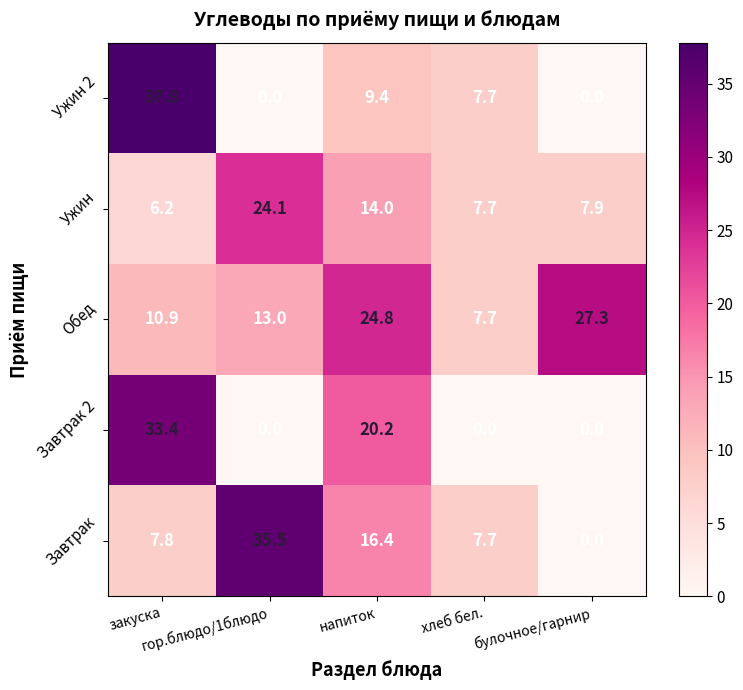

How many data points in Завтрак are above 7?

4